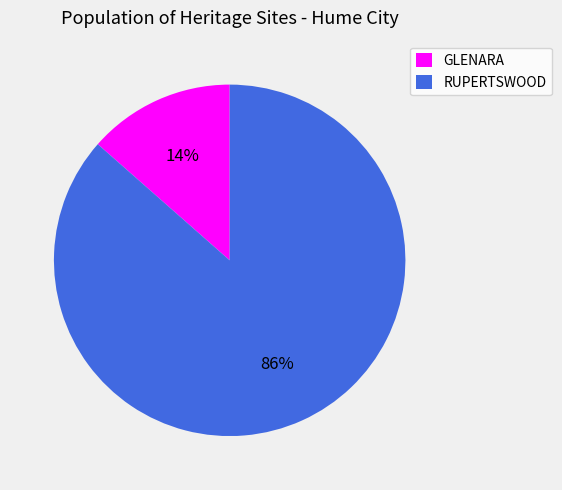

Rank the categories by value from highest to lowest.

RUPERTSWOOD, GLENARA